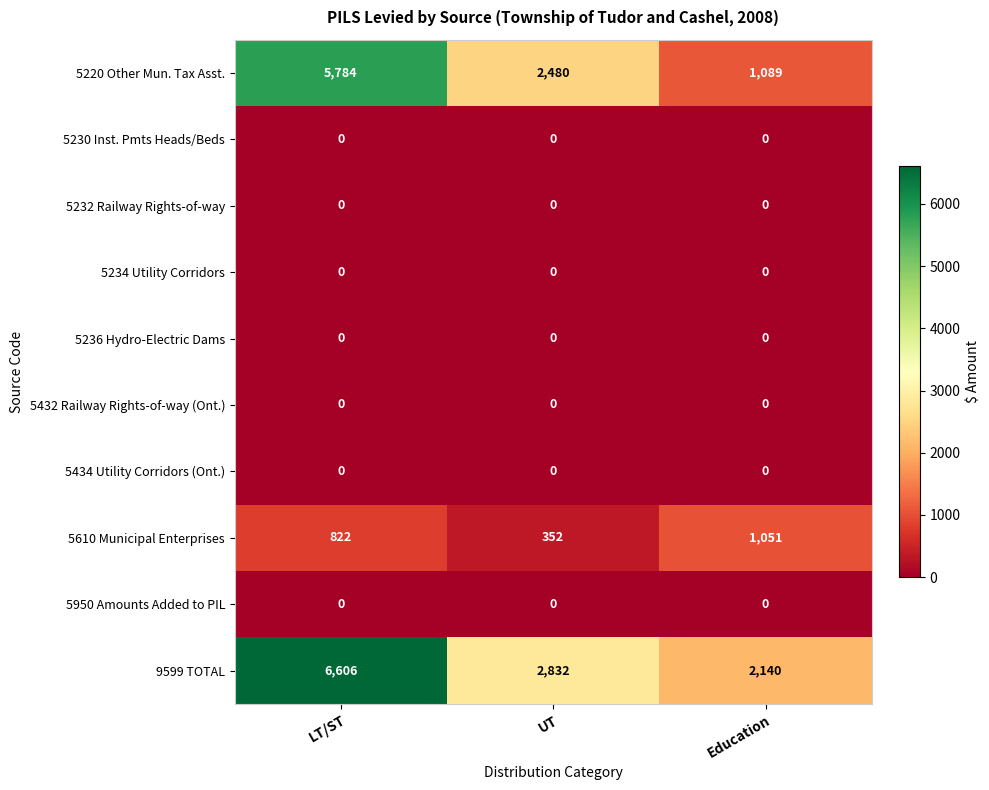

What is the maximum value shown in the chart?

6606